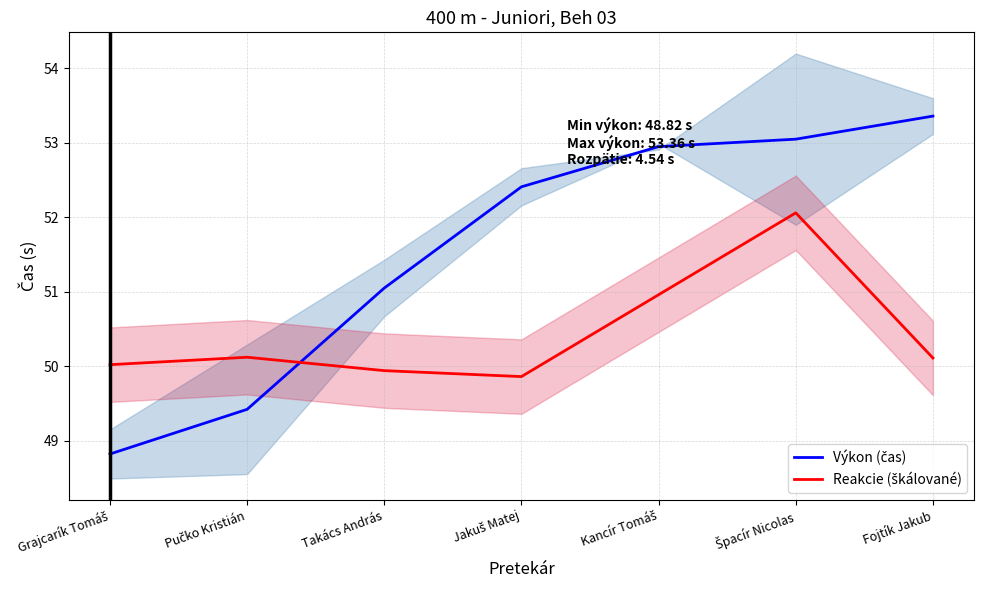

Which has a higher value, Jakuš Matej or Kancír Tomáš?

Kancír Tomáš